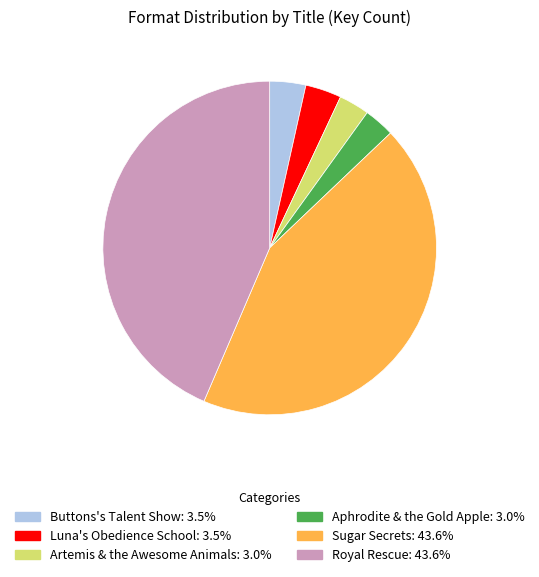

Which has a higher value, Buttons's Talent Show or Aphrodite & the Gold Apple?

Buttons's Talent Show